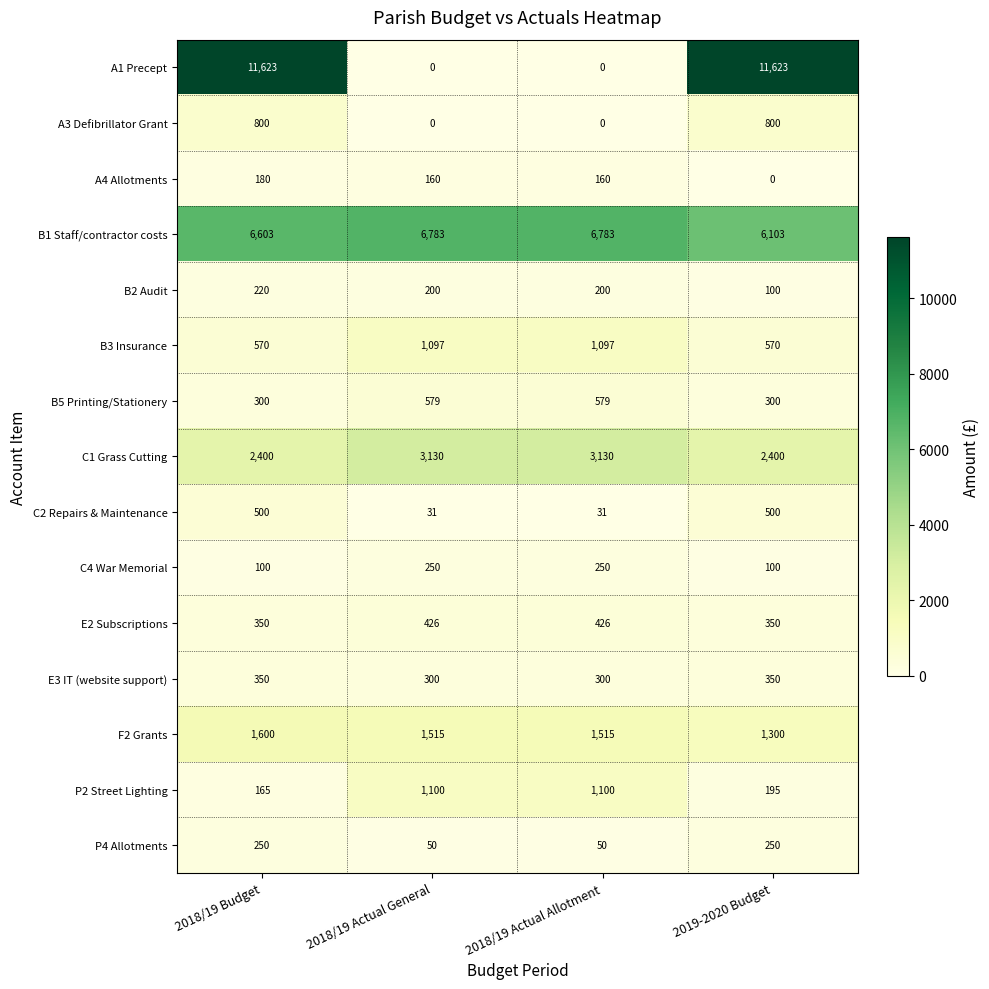

Which series has the largest total across all categories?

B1 Staff/contractor costs